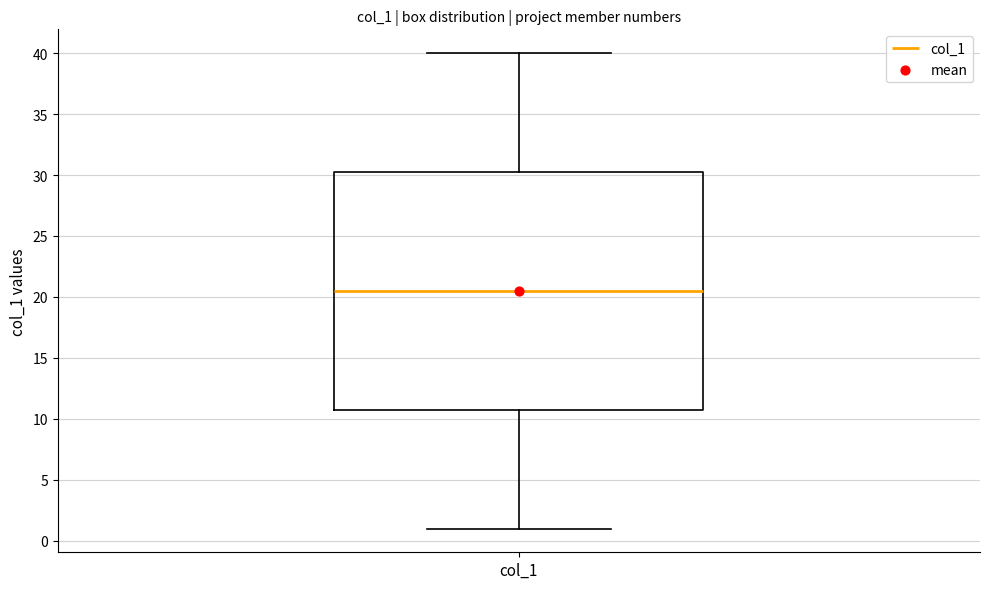

Transcribe this box plot: give where the median line is, the range the box spans, and where the two whiskers end, as read against the y-axis. The values are not printed on the chart, so give them approximately, as read against the axis.

median 20.5, box 11.0 to 30.5, whiskers 1.0 to 40.0